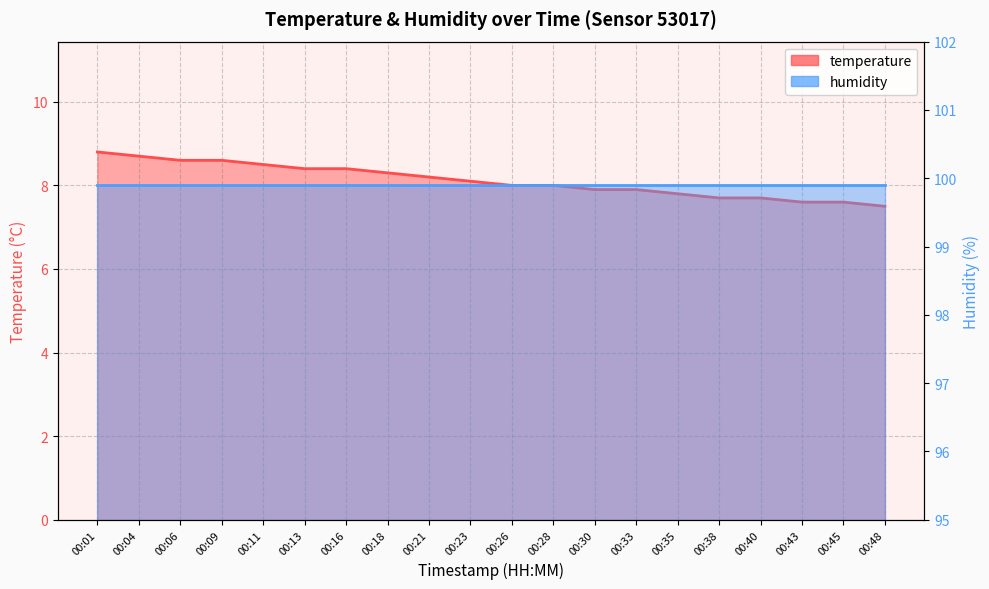

What is the difference between the second highest and minimum values?

1.2